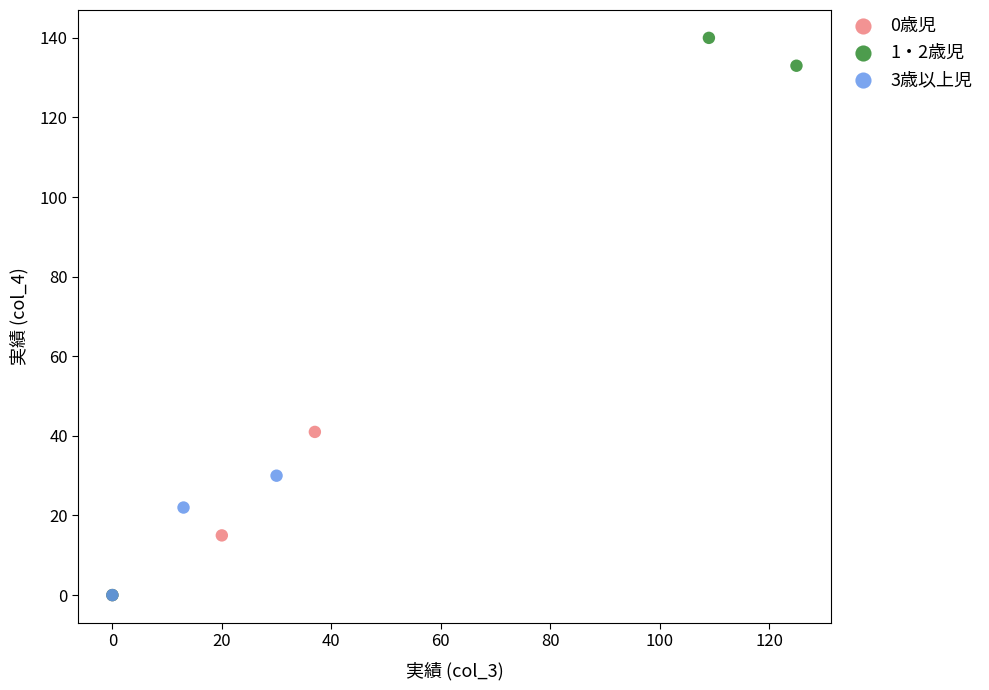

Which series has the largest Y range (max minus min)?

1・2歳児